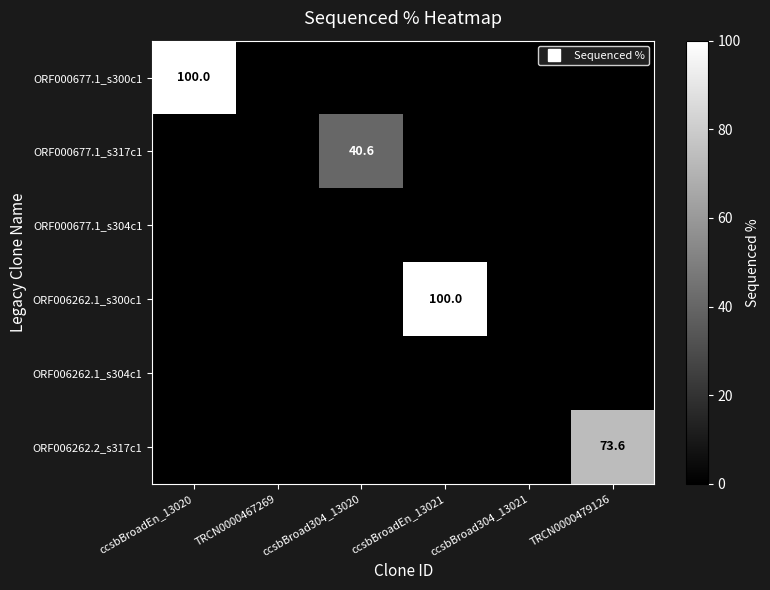

What is the difference between the maximum and second lowest values in the ORF000677.1_s317c1 series?

40.6